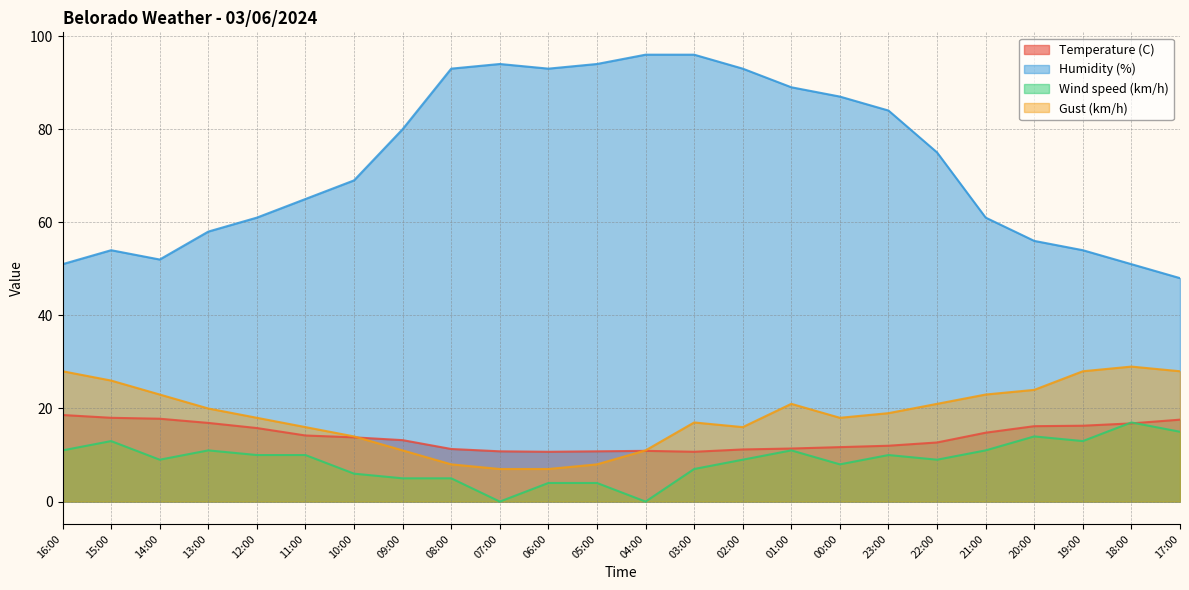

Does the chart have visible grid lines?

Yes